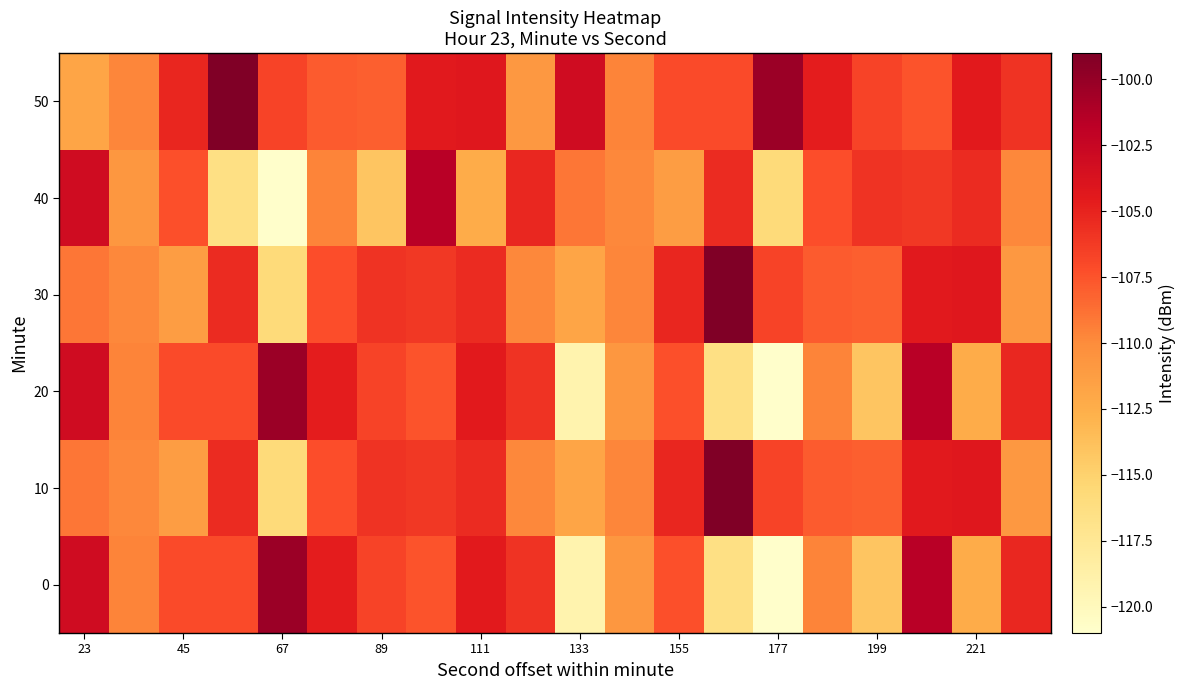

What is the smallest value displayed?

-120.9